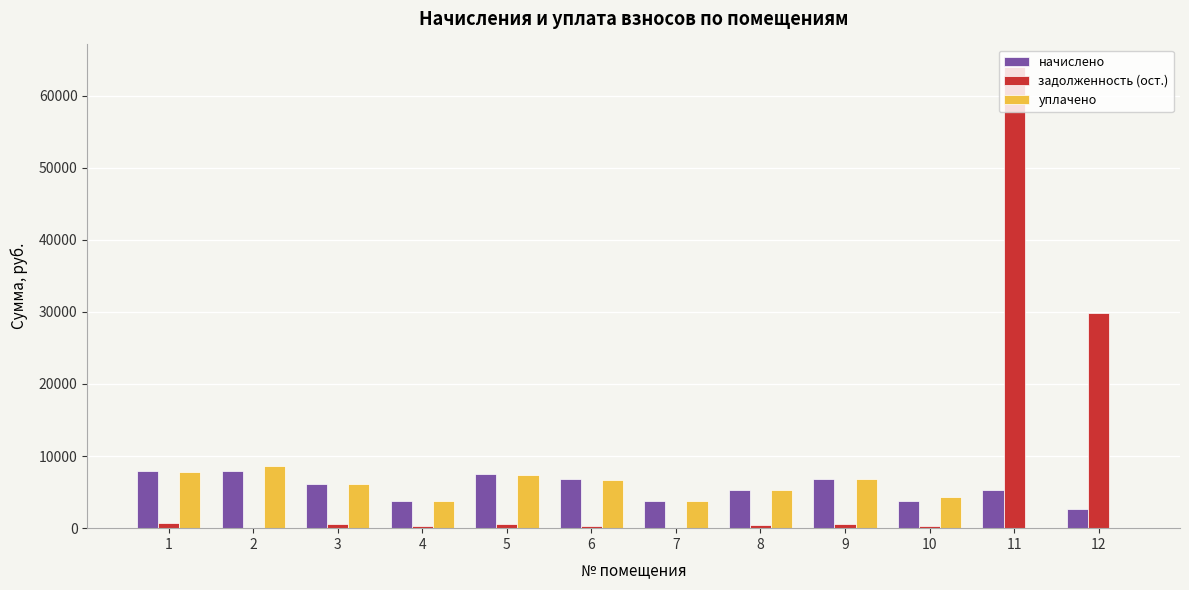

What is the sum of the начислено values at 4 and 11?

9062.9